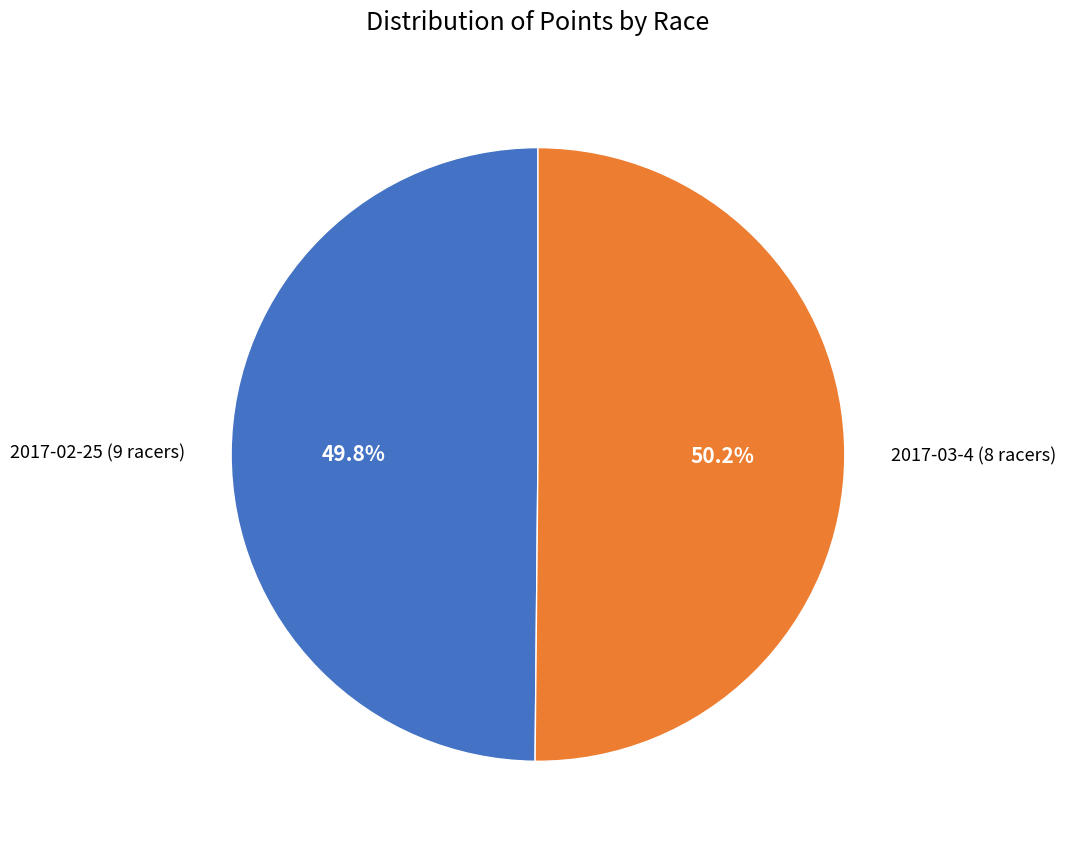

Does any single category account for the majority?

Yes